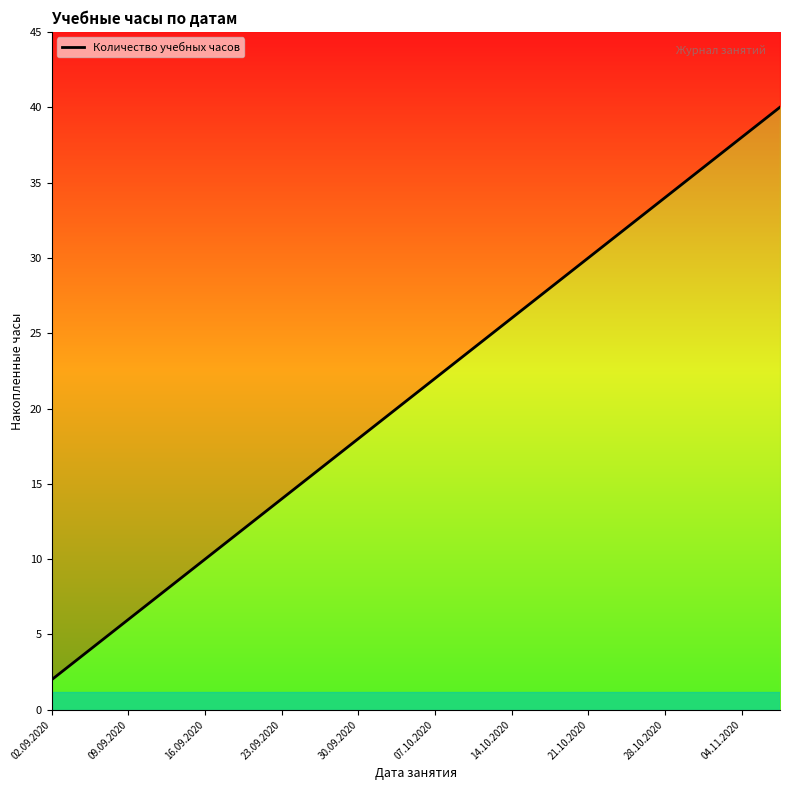

What is the average value?

21